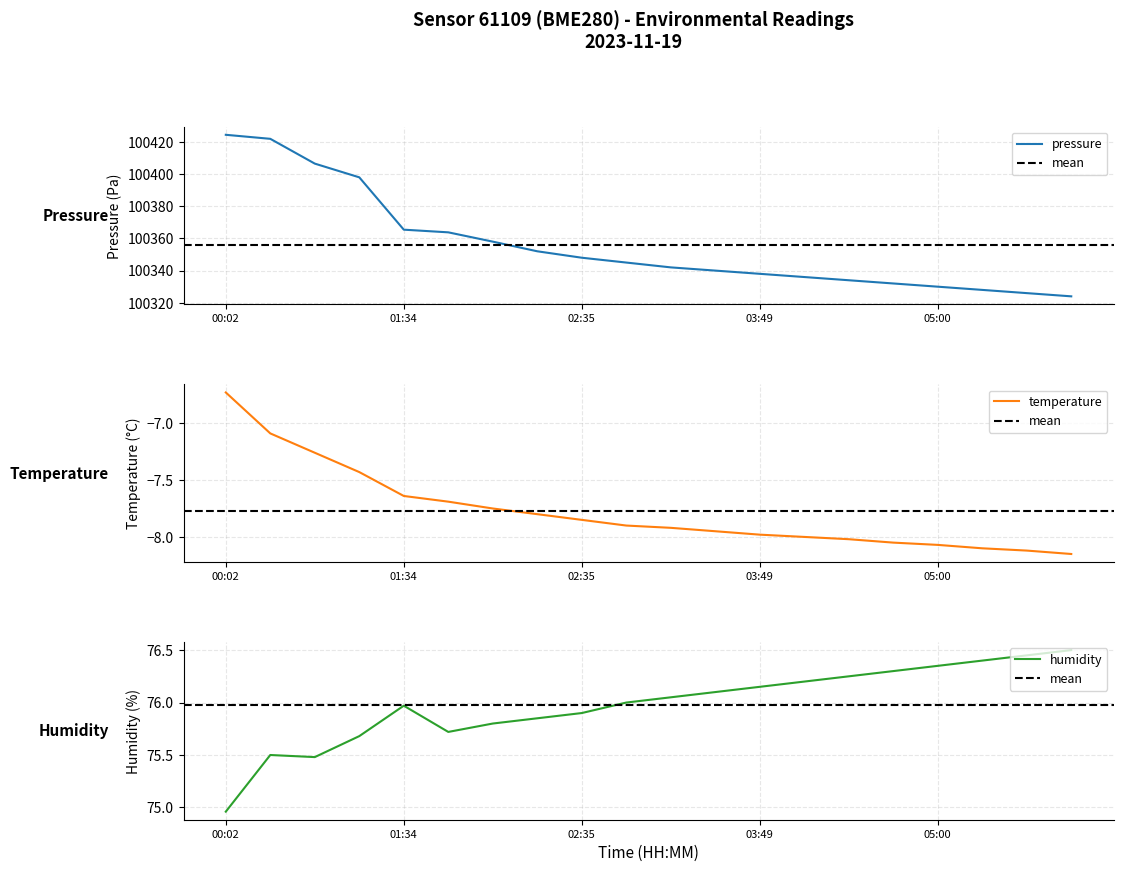

Which category has the lowest value in the pressure series?

05:23